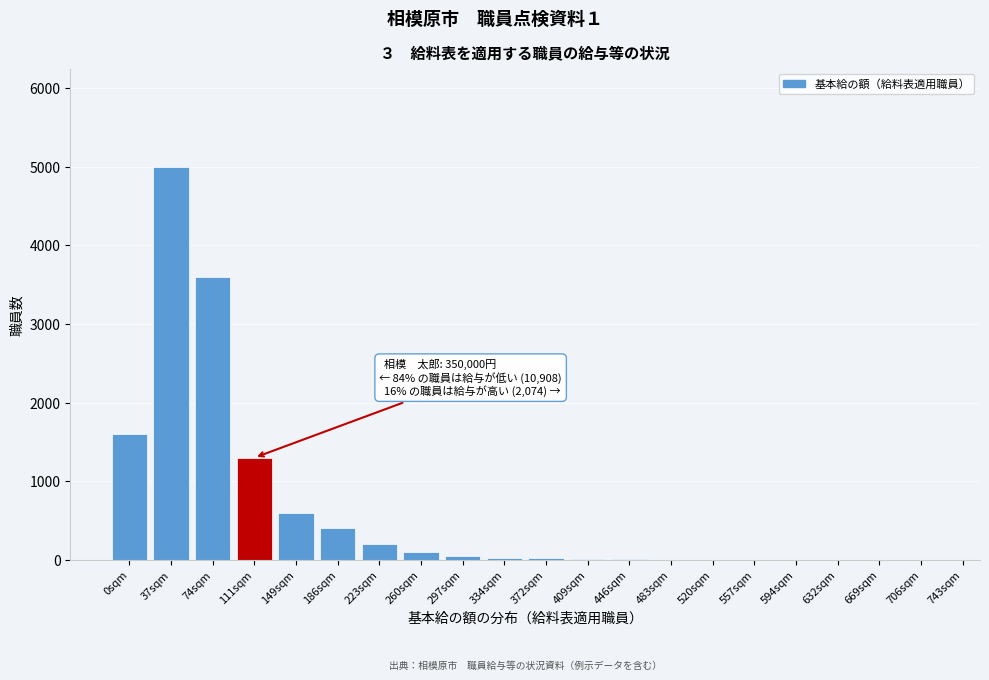

At which label is the value closest to 2500?

0sqm